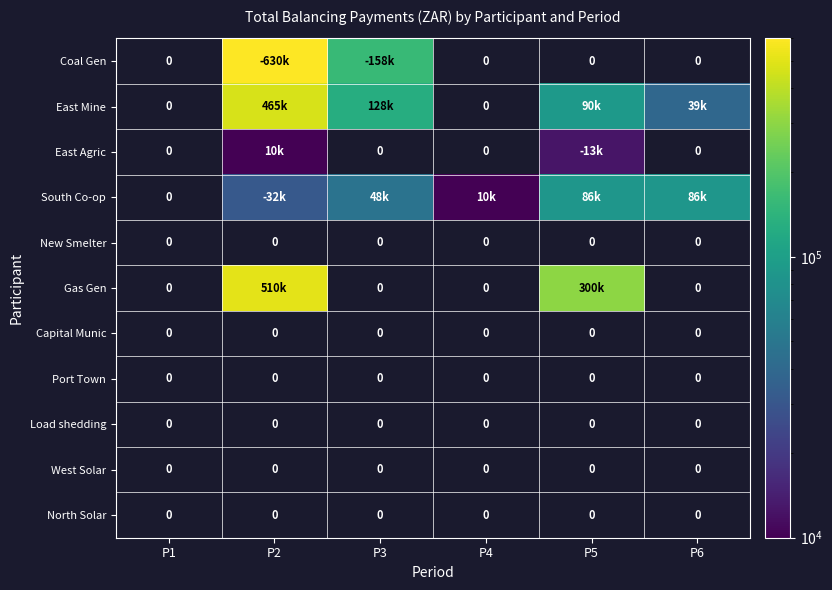

The North Solar series shows 0 at P3. True or false?

True